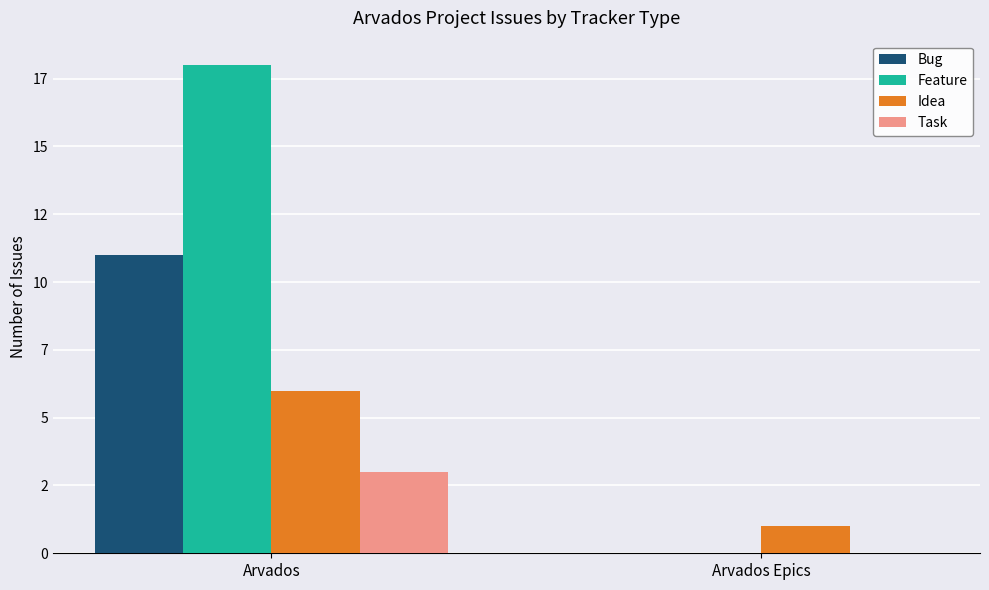

What are all the series names shown in the legend?

Bug, Feature, Idea, Task